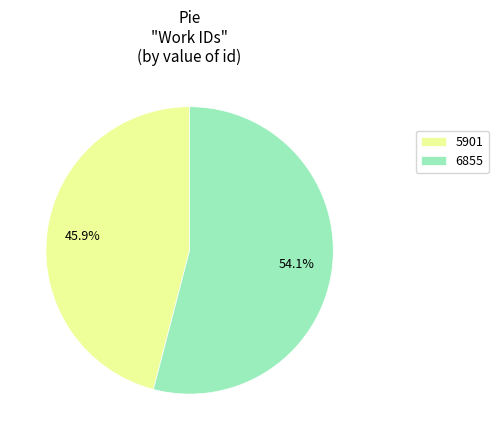

Approximately how many times larger is the value at 6855 compared to 5901?

1.2